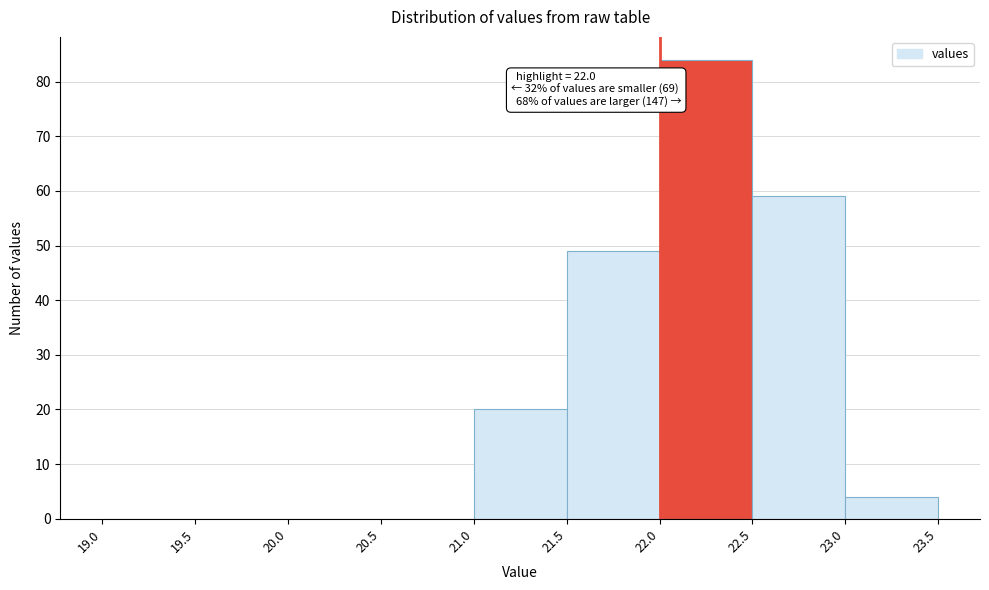

Which range on the x-axis has the tallest bar?

22.0 to 22.5